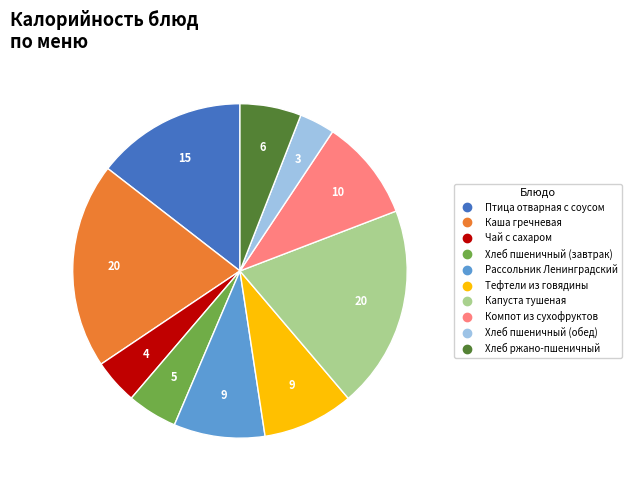

Does Птица отварная с соусом represent more than half of the total?

No